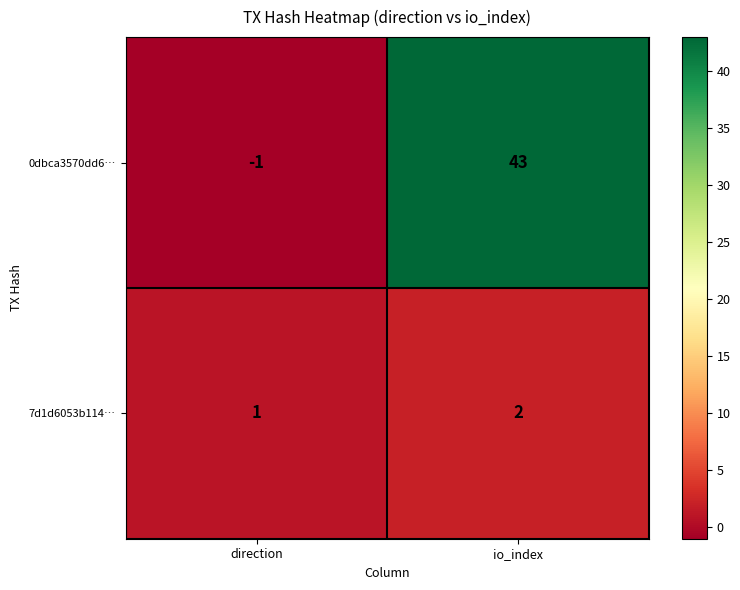

What is the spread (max minus min) of values at io_index?

41